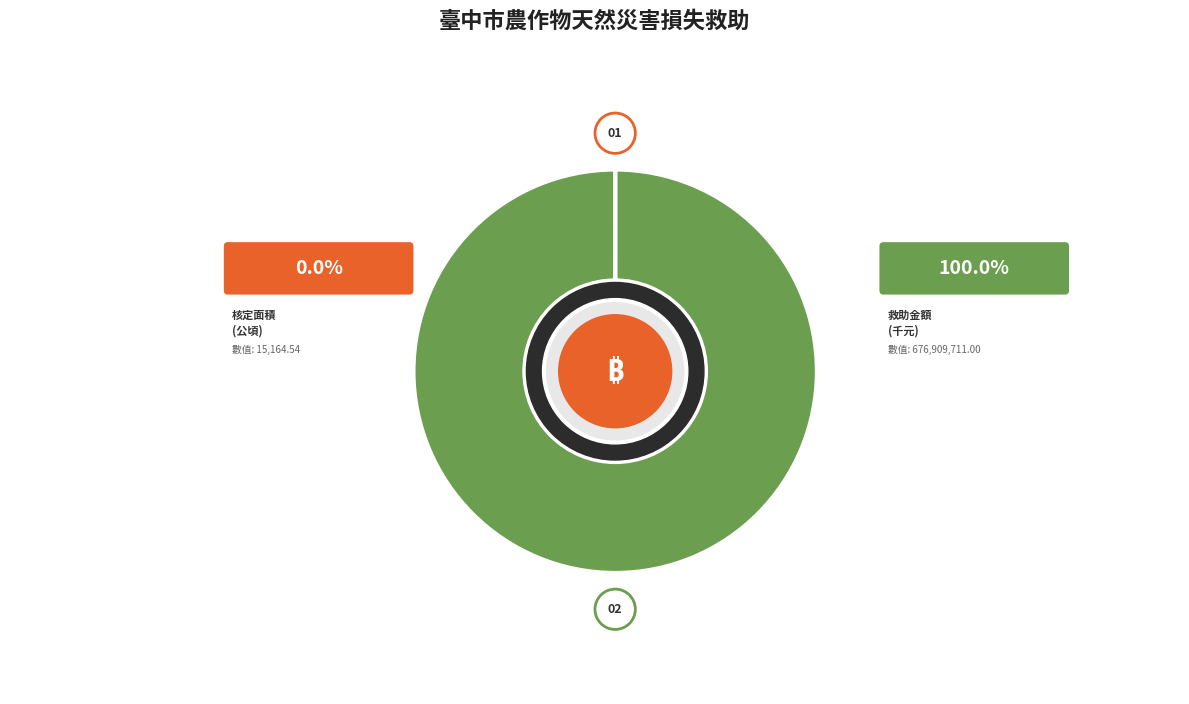

Is there a majority slice in this chart?

Yes